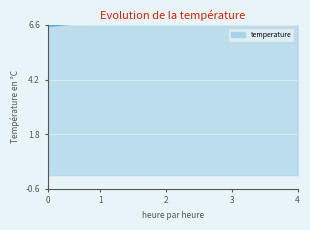

The chart shows a value of 2.1 at 03:08. True or false?

False